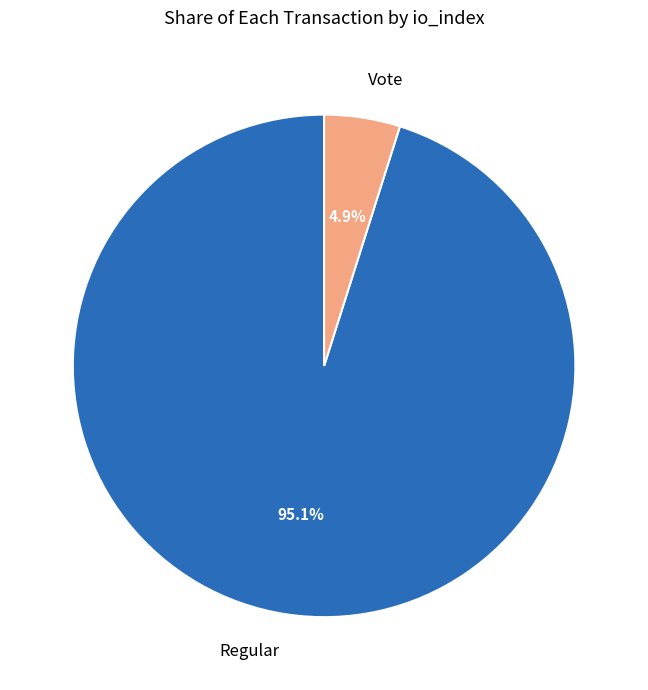

How many segments does this pie chart have?

2